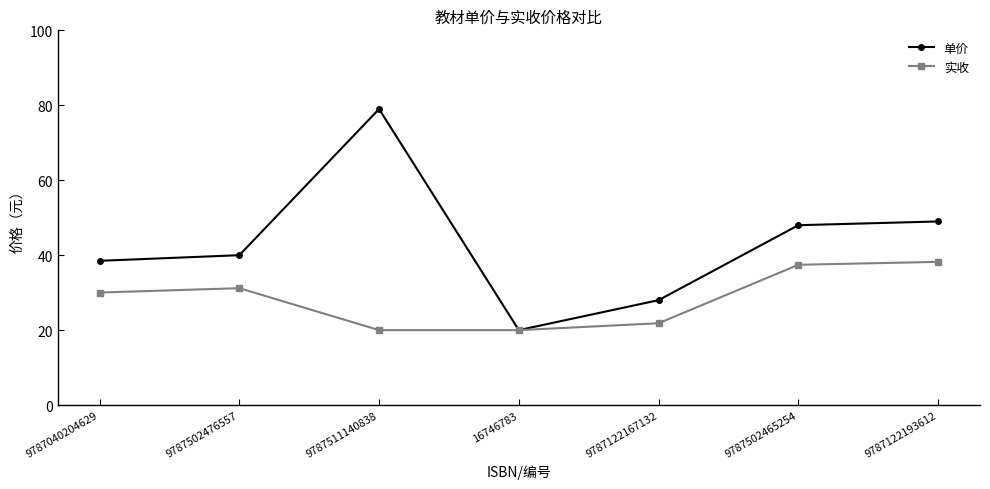

What is the label of the 4th point from the left?

16746783